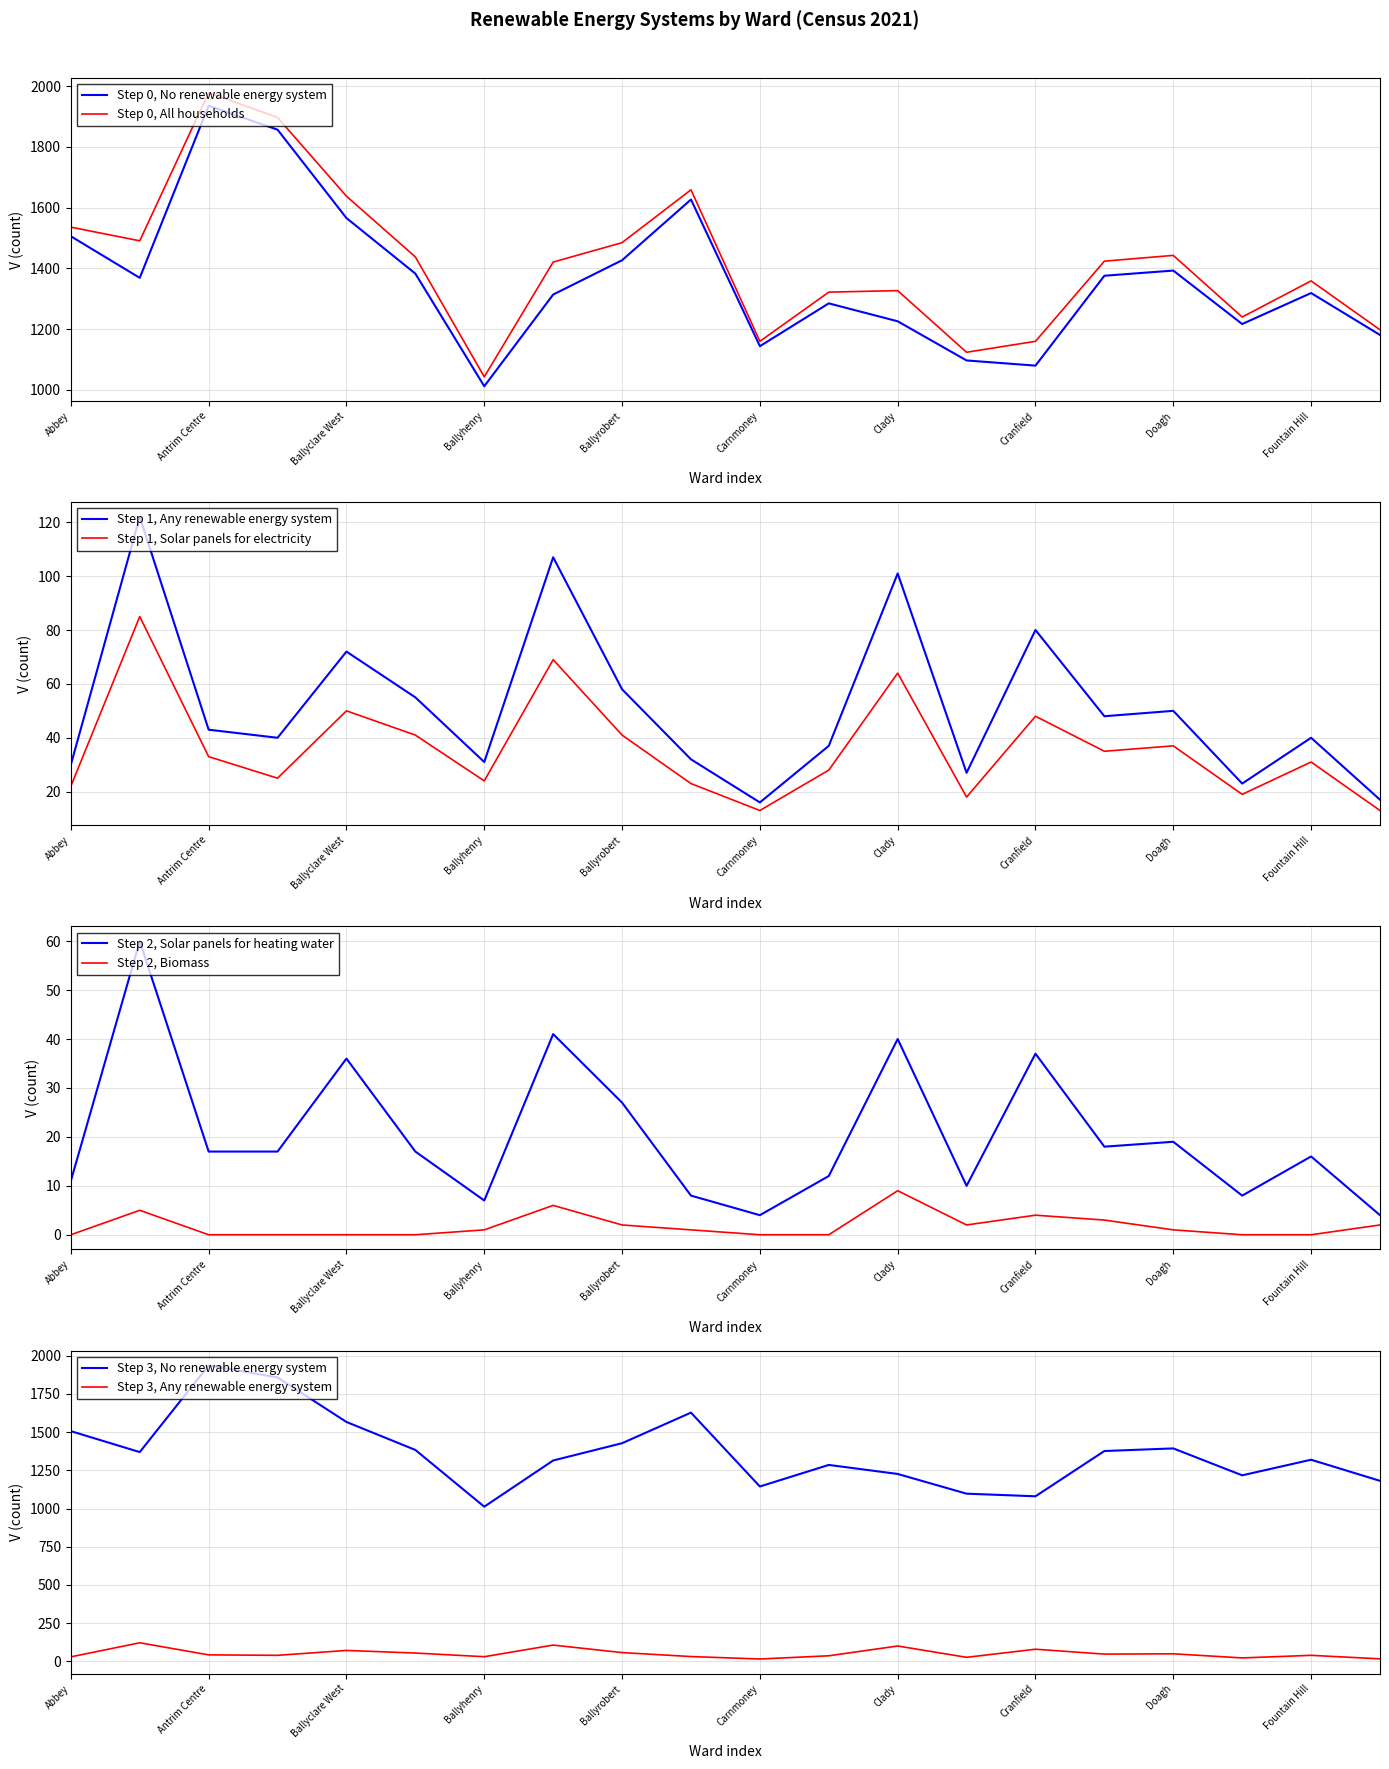

In All households, how many points are higher than both neighbors (excluding endpoints)?

5